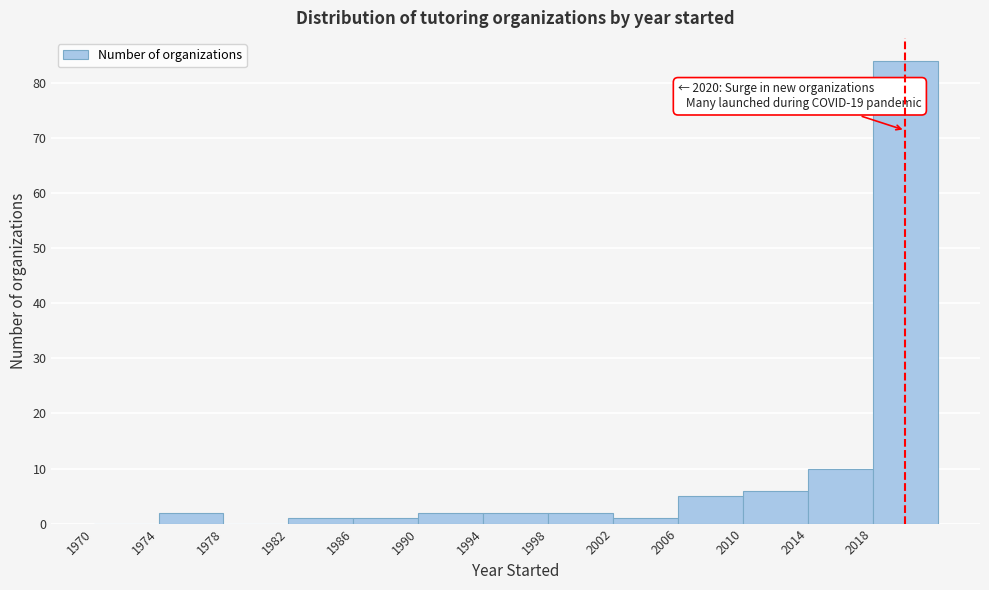

Which range on the x-axis has the tallest bar?

2018 to 2022